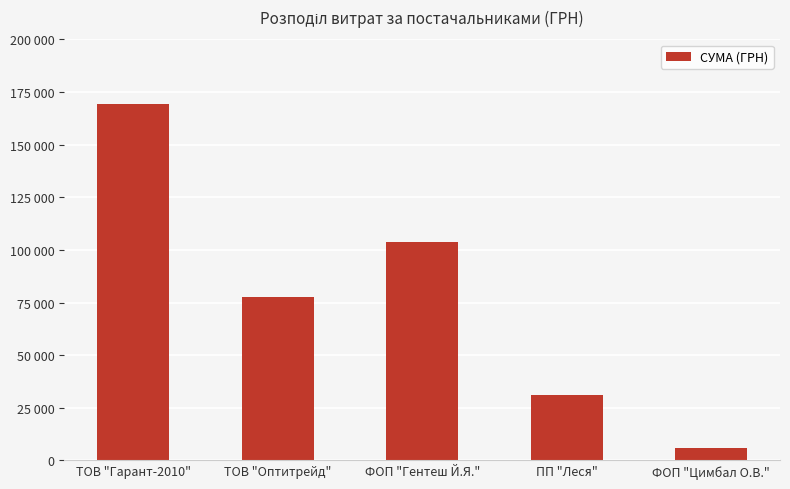

What is the value of the 4th bar from the left?

31044.3